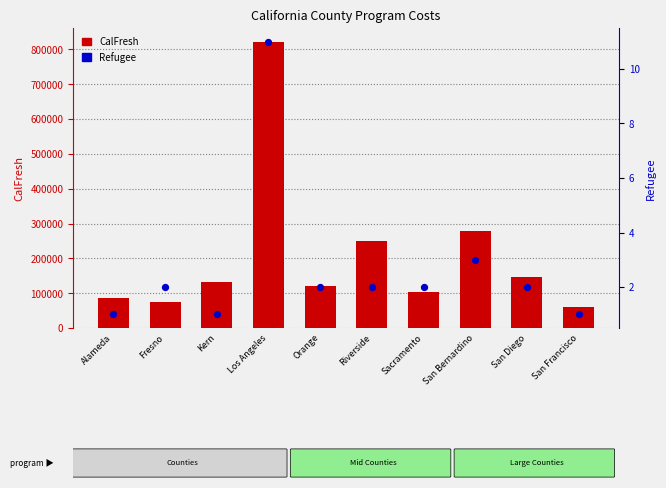

At how many categories does at least one series exceed 13284?

10